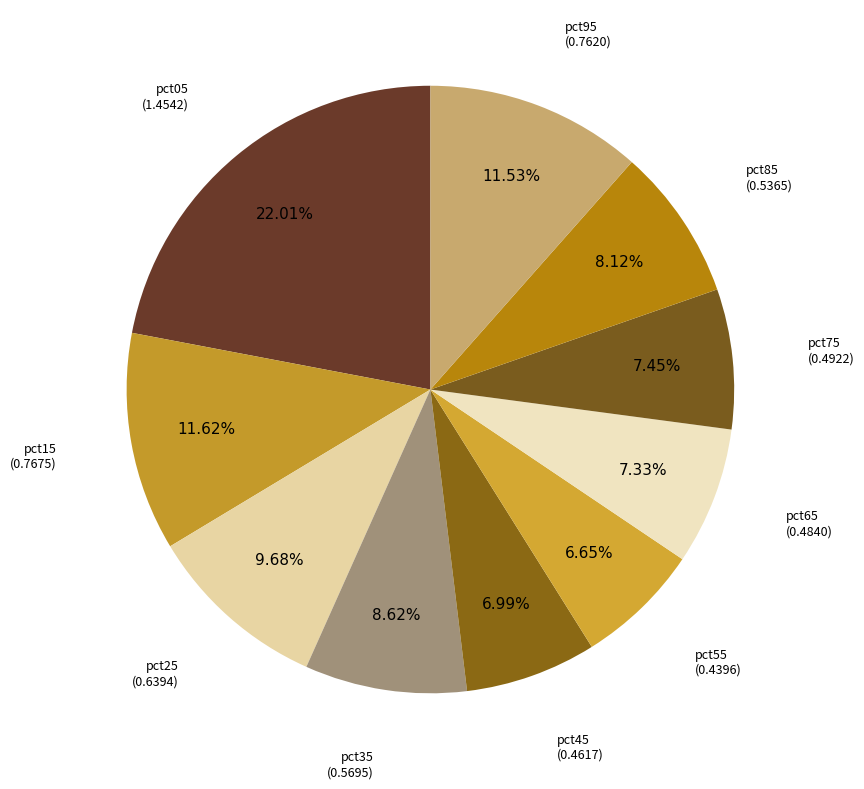

How many segments does this pie chart have?

10